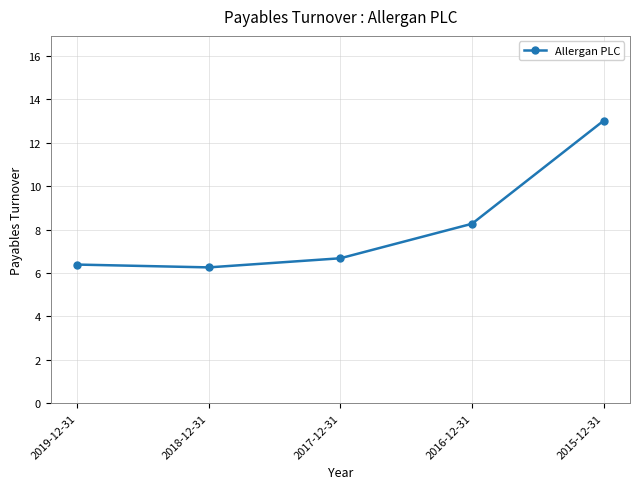

What is the sum of all values?

40.6